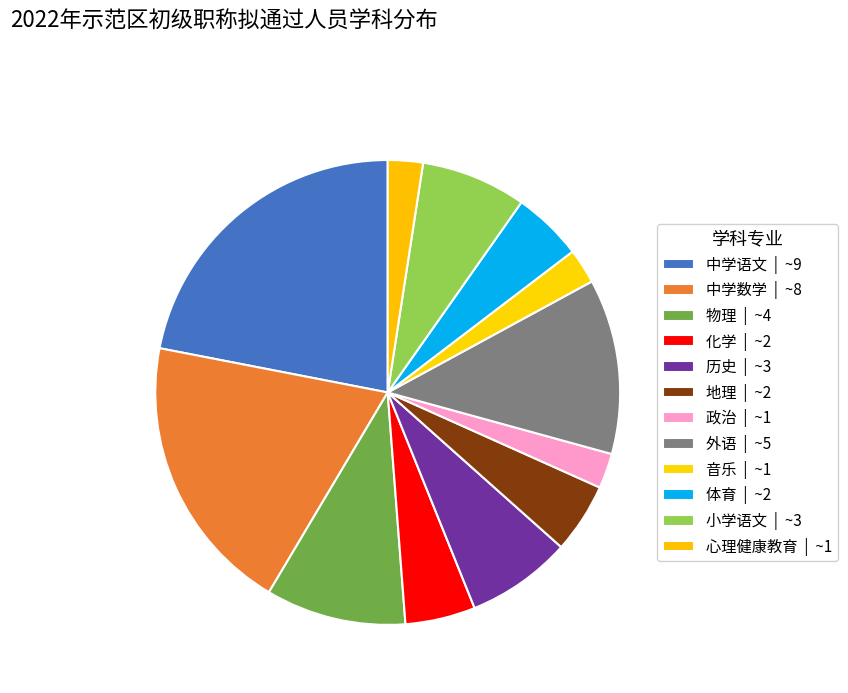

True or false: 体育 accounts for 5% of the total.

True